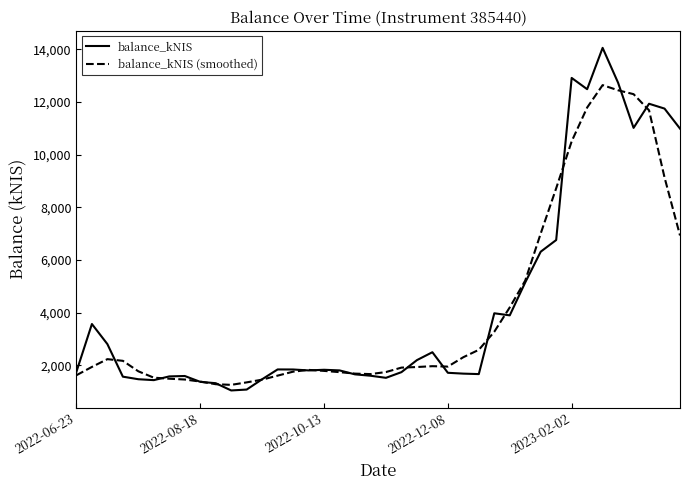

What is the minimum value shown in the chart?

1050.0